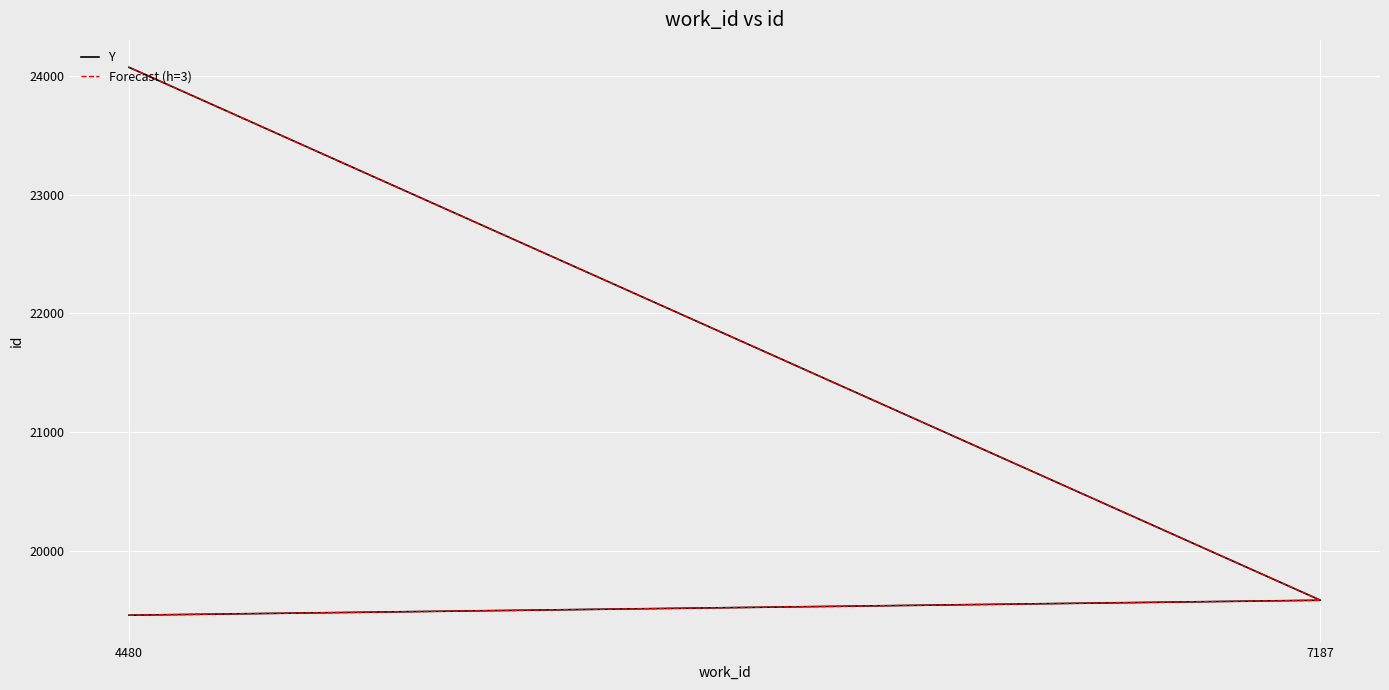

True or false: Y has a value of 29009 at 7187.

False